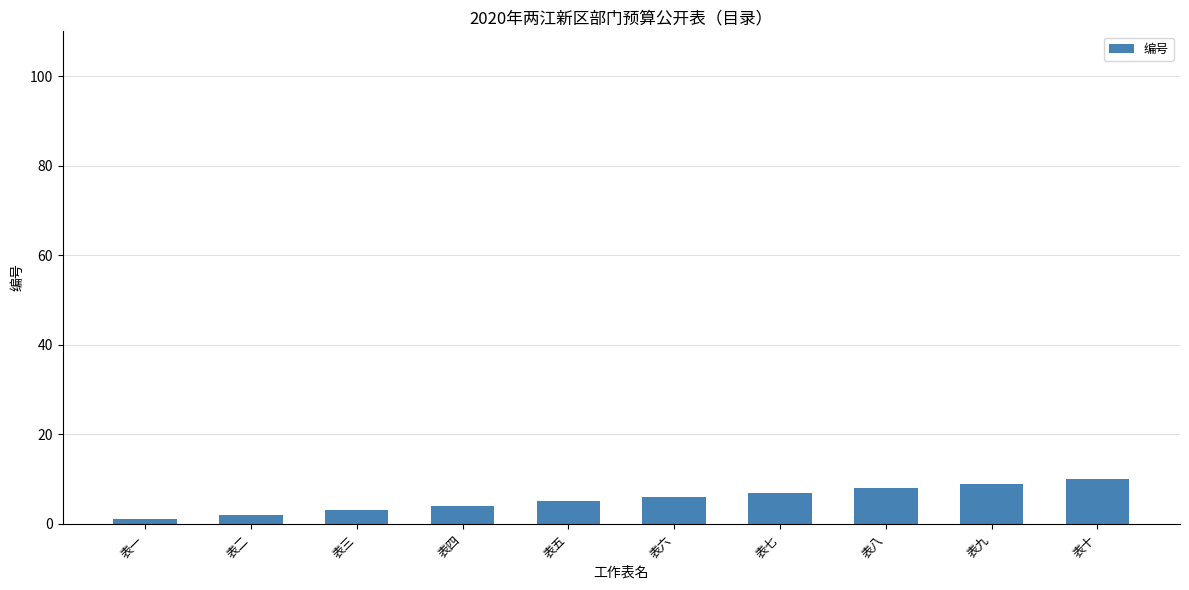

What is the difference between the values at 表一 and 表九?

8